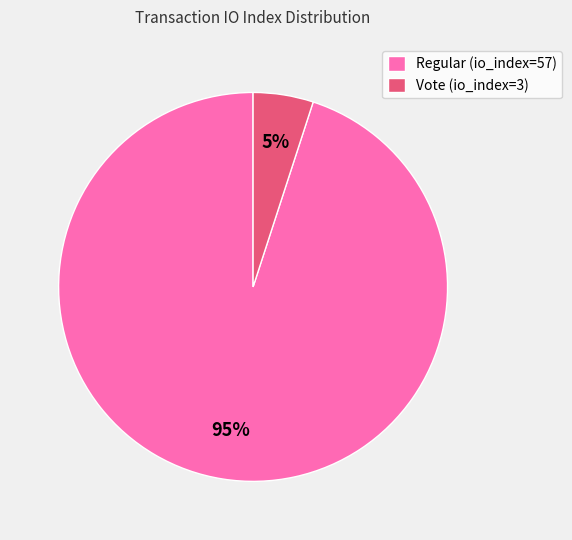

Count the number of slices in the pie.

2